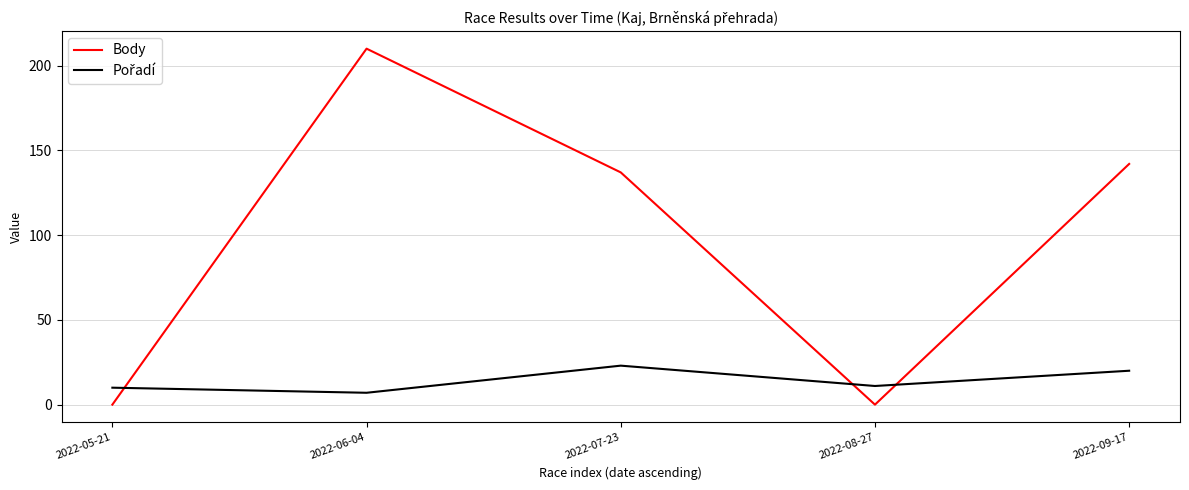

What is the difference between the highest and lowest values at 2022-08-27?

11